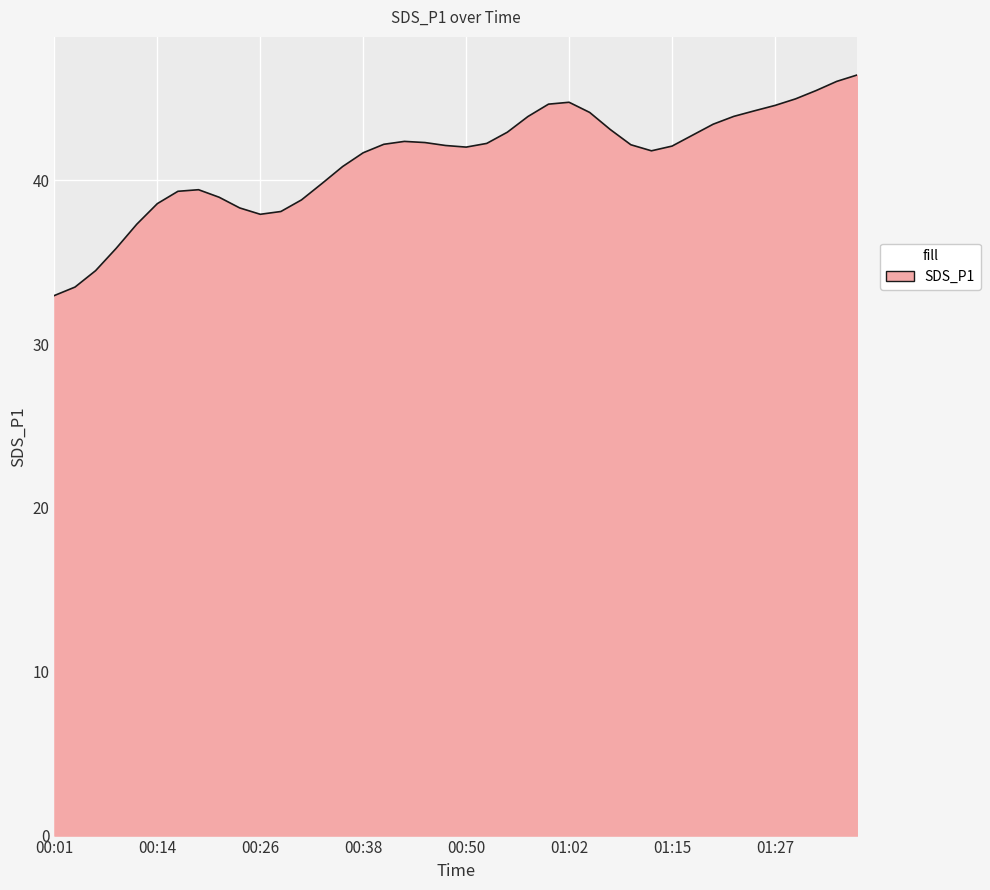

What is the average value?

41.3